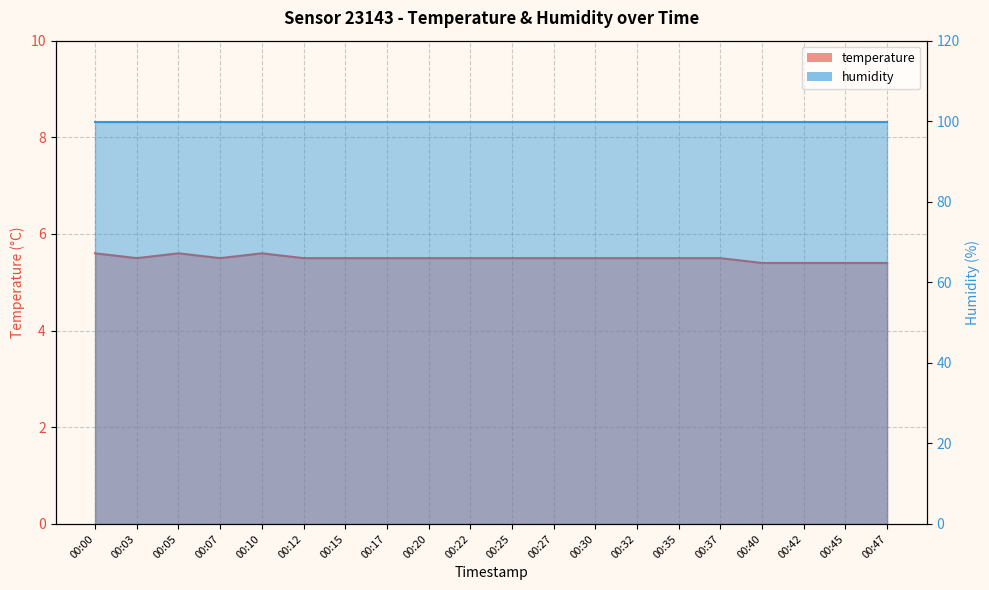

How many categories are shown in the chart?

20